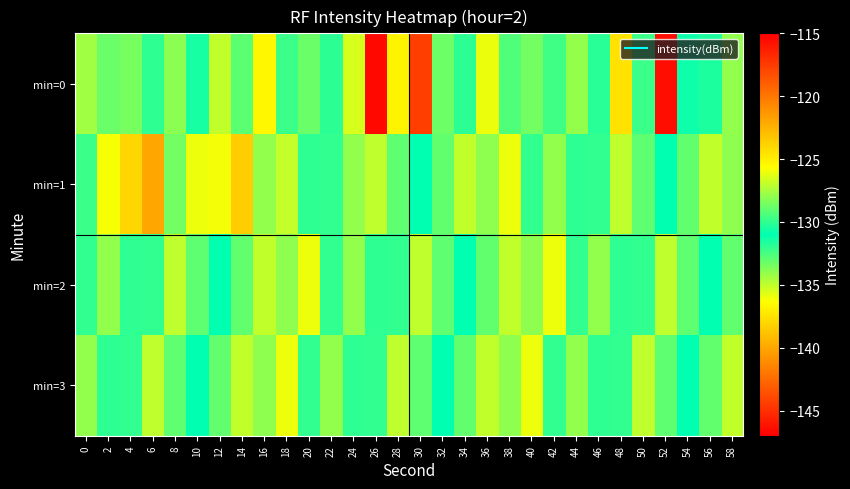

What is the greatest value displayed?

-115.6